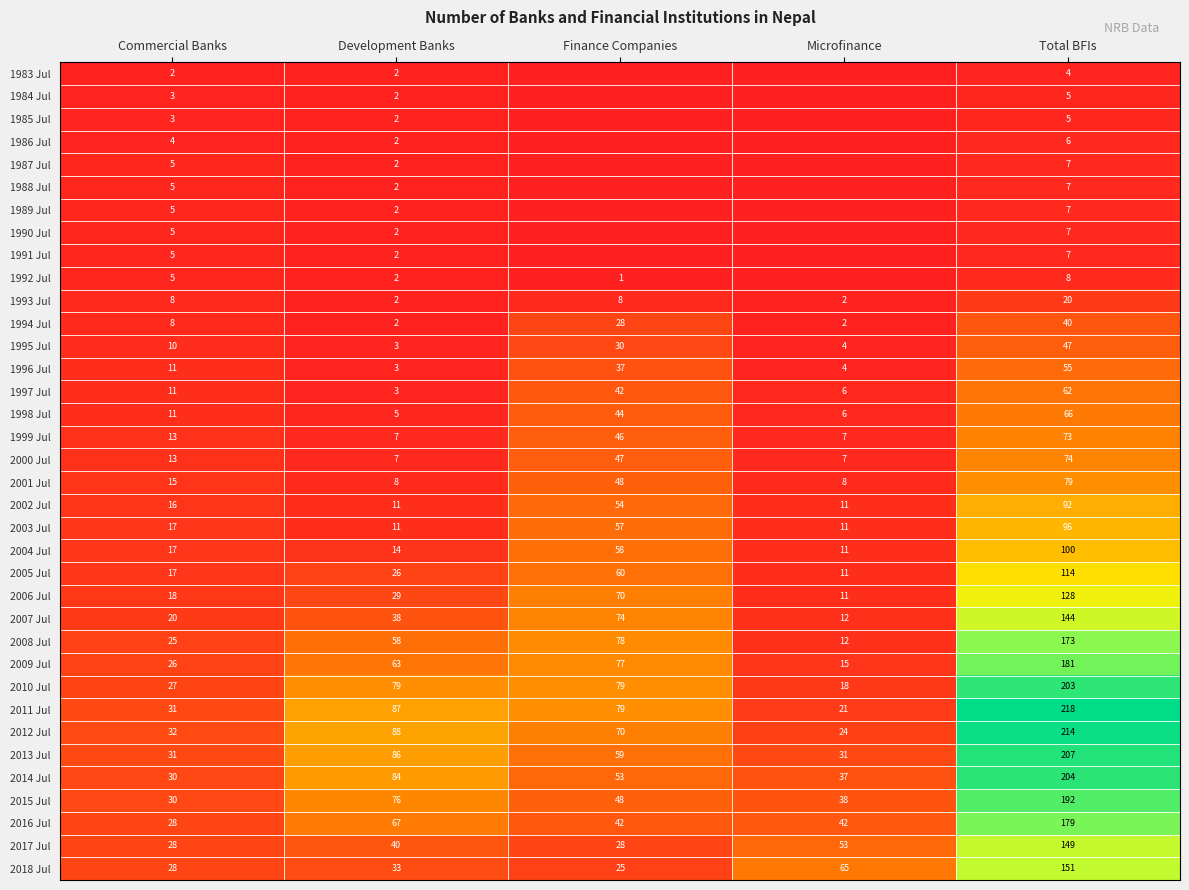

What is the difference between the highest and lowest values at Microfinance?

65